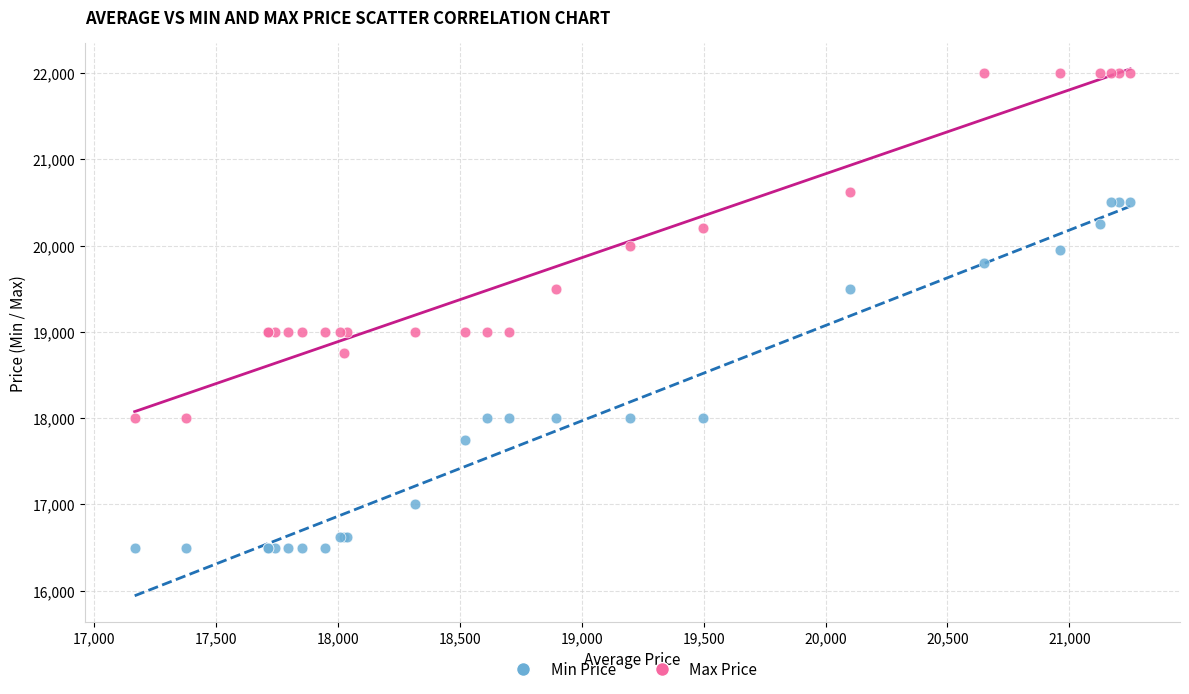

In the Min Price series, what Y value is closest to 18500?

18000